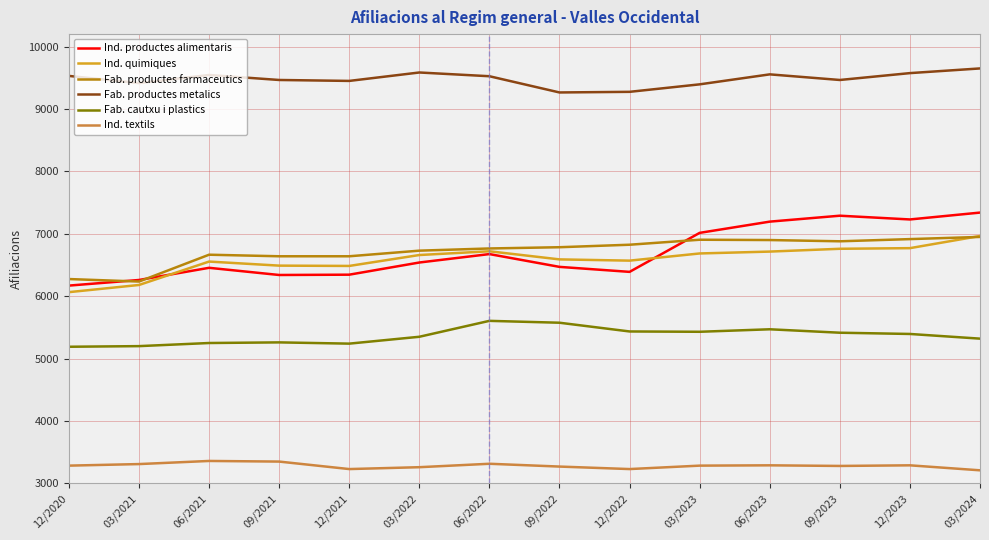

Rank the series at 06/2021 from lowest to highest value.

Ind. textils, Fab. cautxu i plastics, Ind. productes alimentaris, Ind. quimiques, Fab. productes farmaceutics, Fab. productes metalics